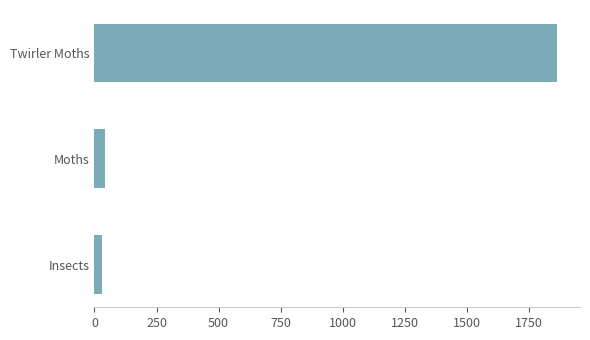

The chart shows a value of 3198.2 at Twirler Moths. True or false?

False